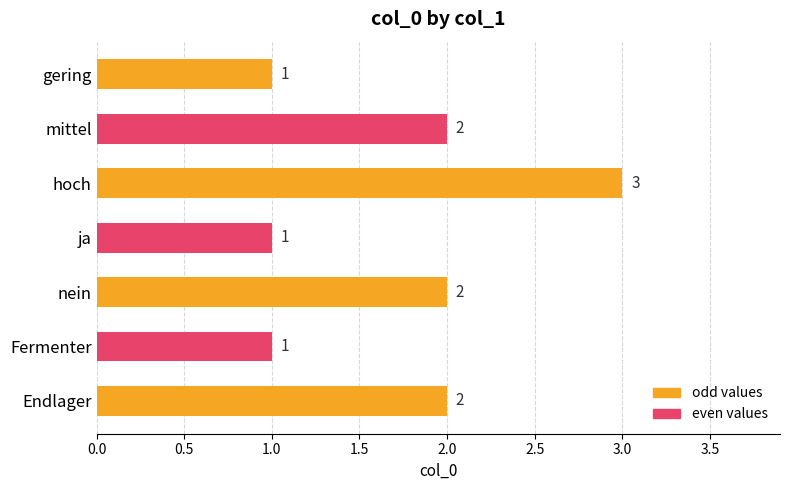

What is the average value?

2